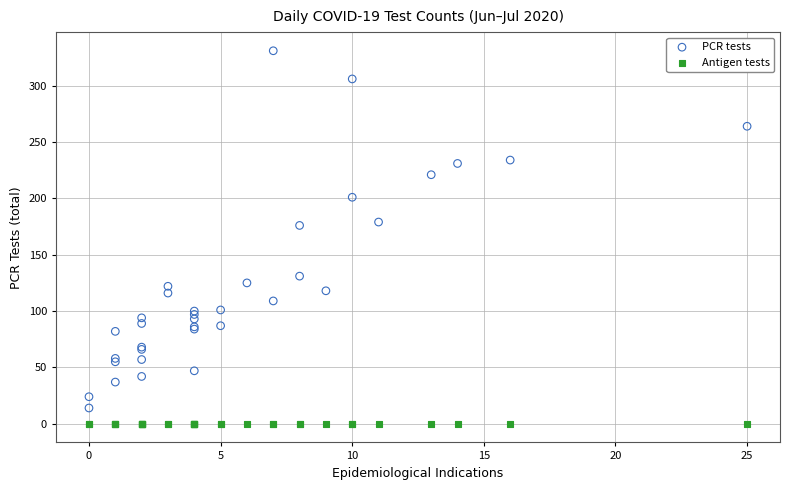

Which series contains the lowest Y value?

Antigen tests